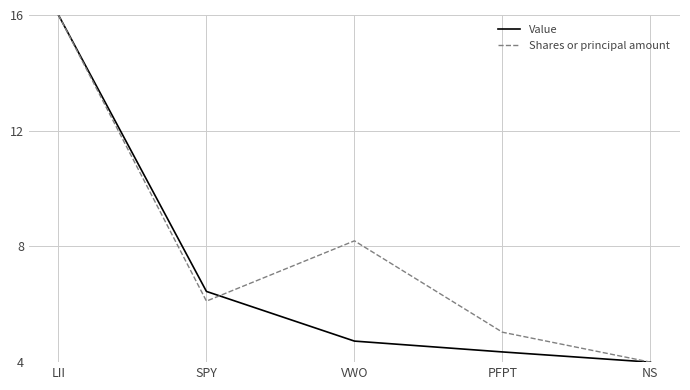

Is this an area chart (filled region under the line)?

No